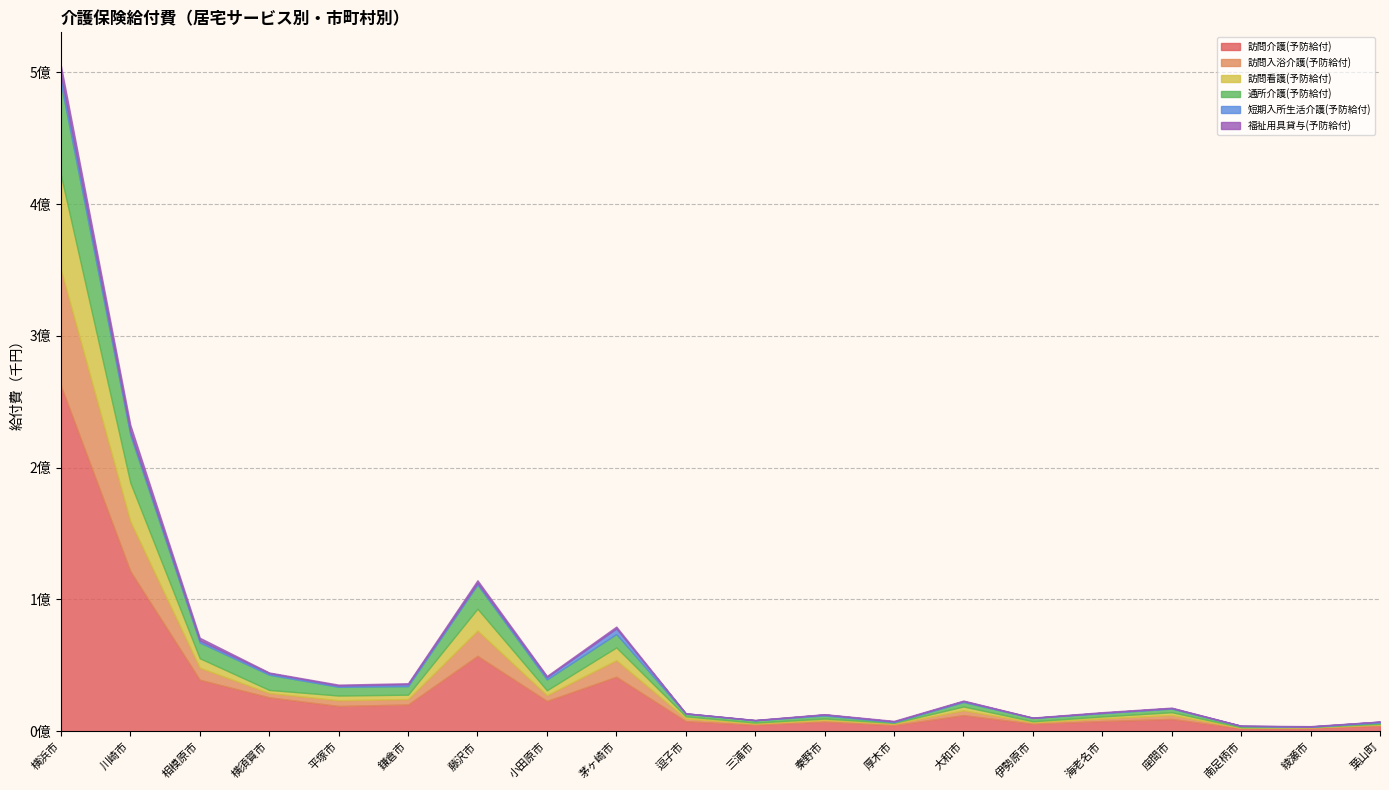

Which has a higher value, 厚木市 or 鎌倉市?

鎌倉市